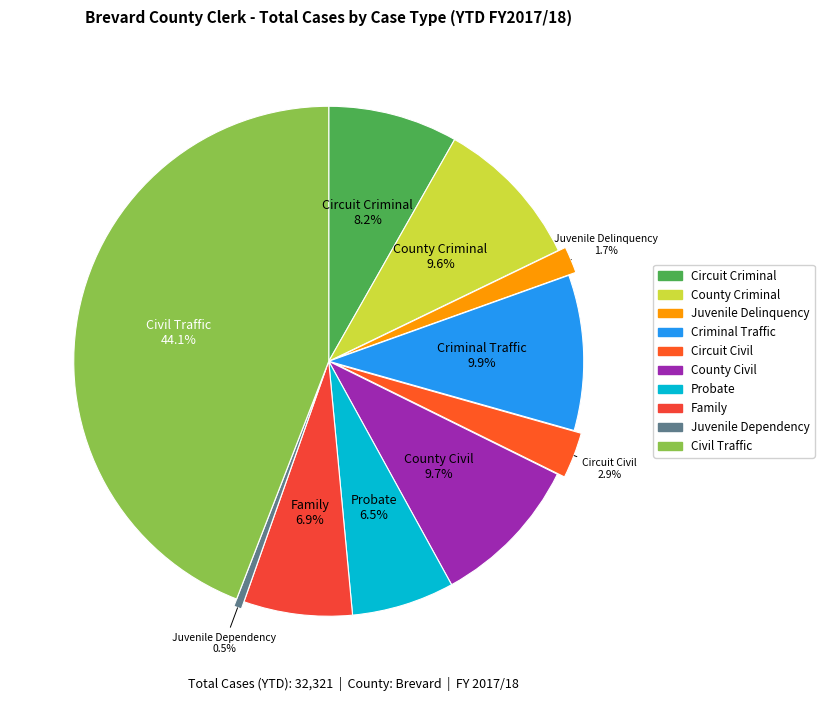

Is it true that Circuit Civil is 3% of the pie?

True